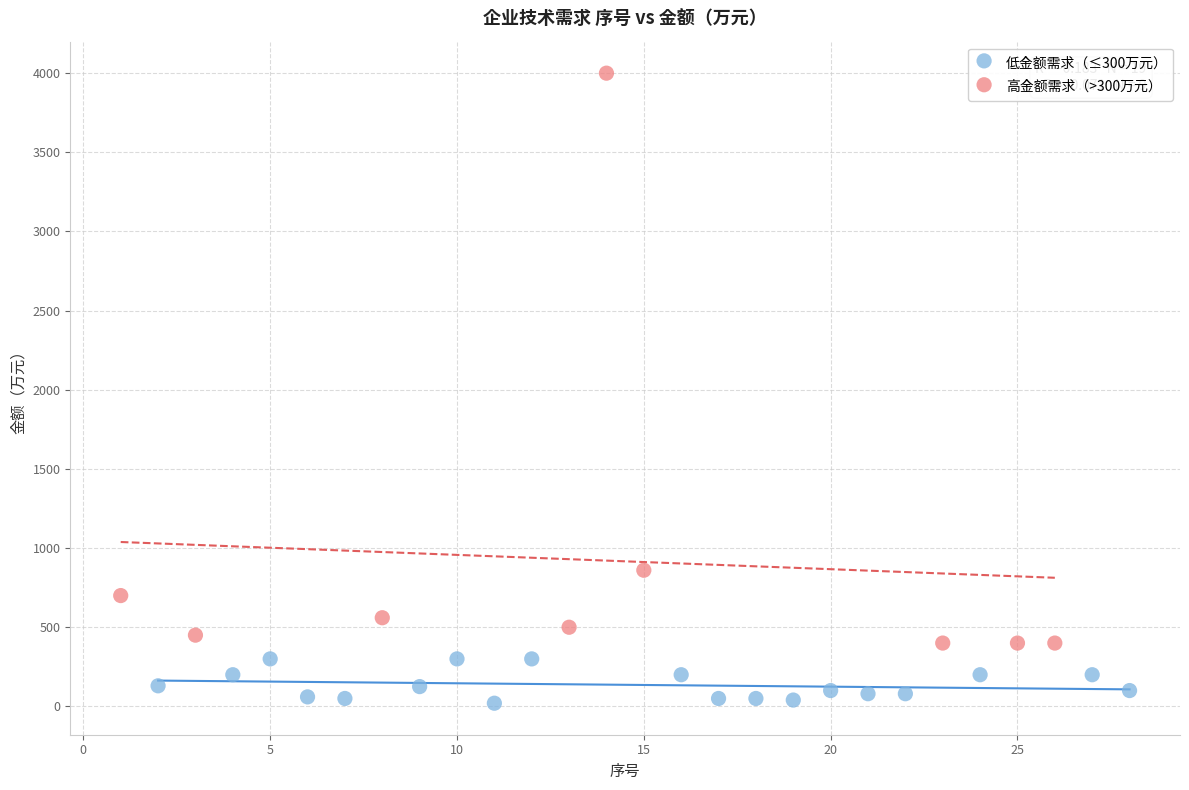

Which series reaches the maximum Y coordinate?

高金额需求（>300万元）